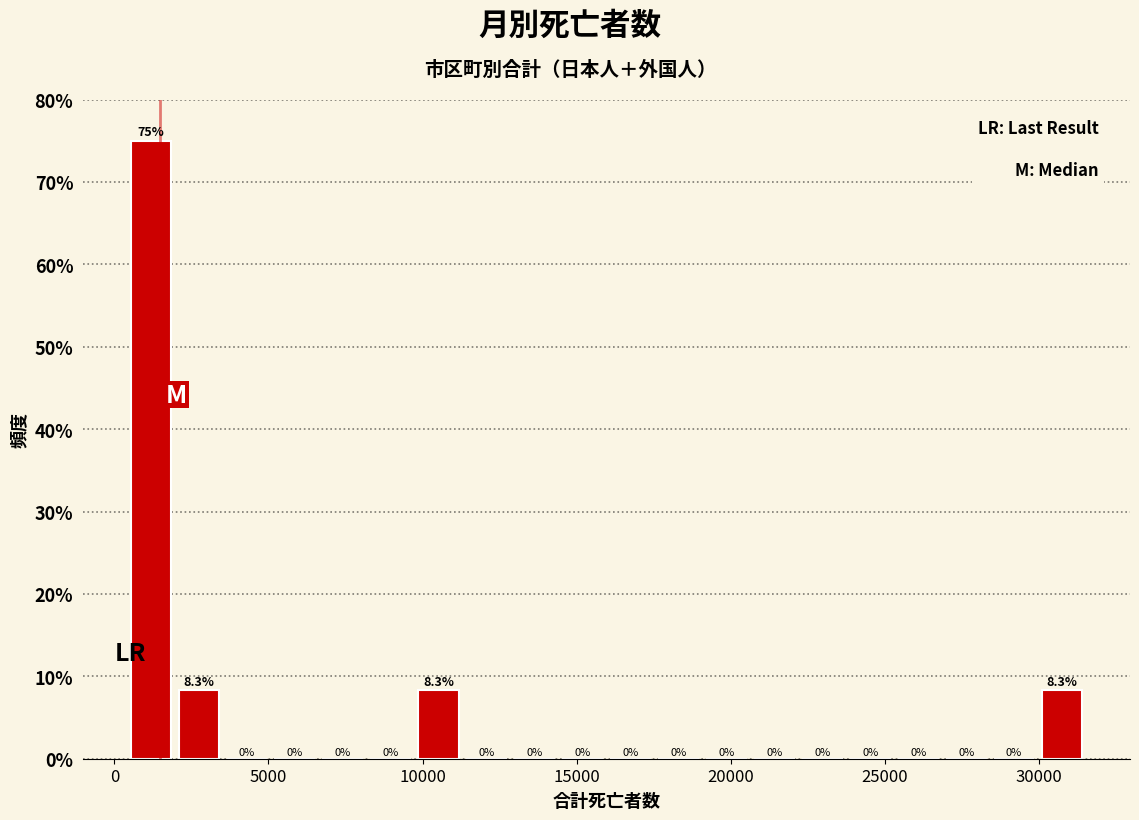

Around what value on the x-axis is the tallest bar? Give the approximate position of its centre, as read against the axis.

1000